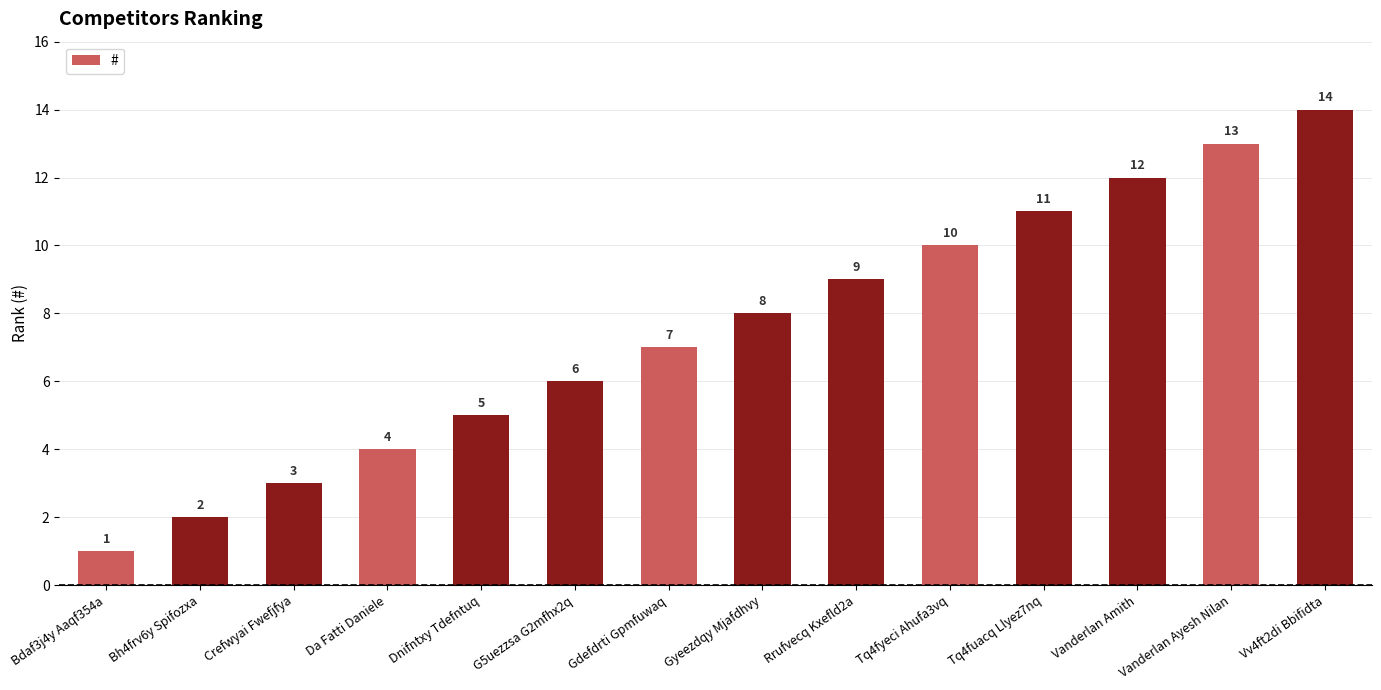

Which label corresponds to the smallest value in the chart?

Bdaf3j4y Aaqf354a